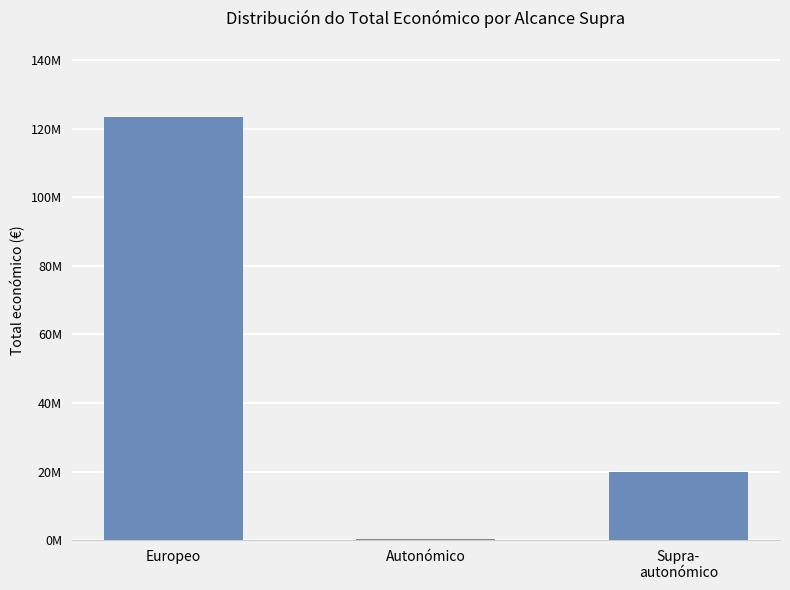

Where does the data first go above 19943225?

Europeo